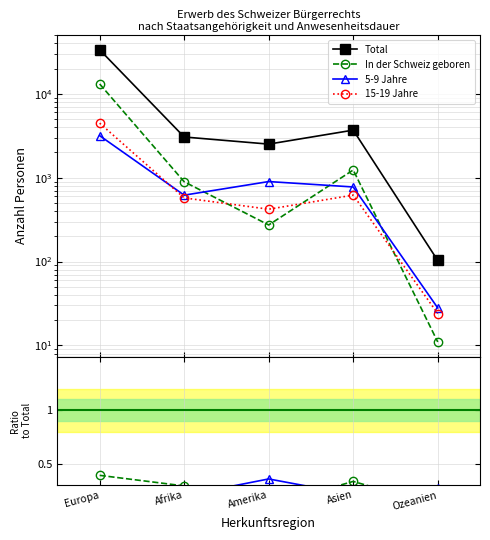

True or false: Total and 5-9 Jahre cross at least once.

False